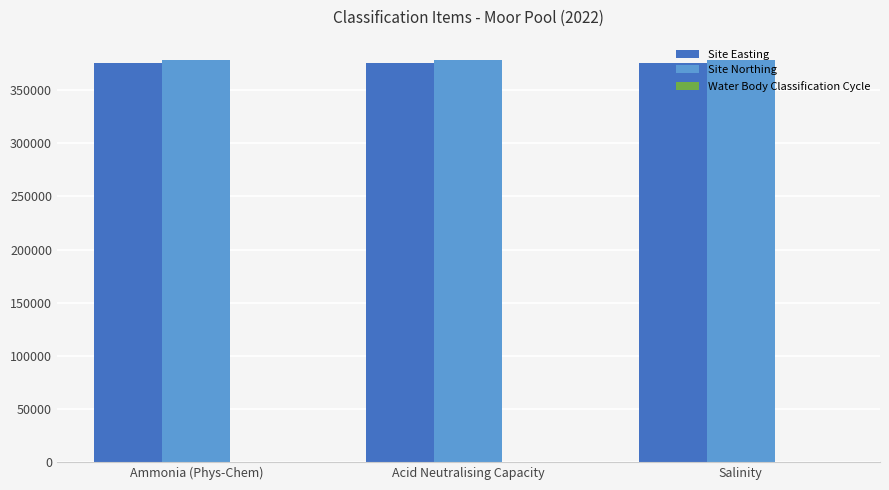

True or false: Site Northing has a value of 378753 at Salinity.

True